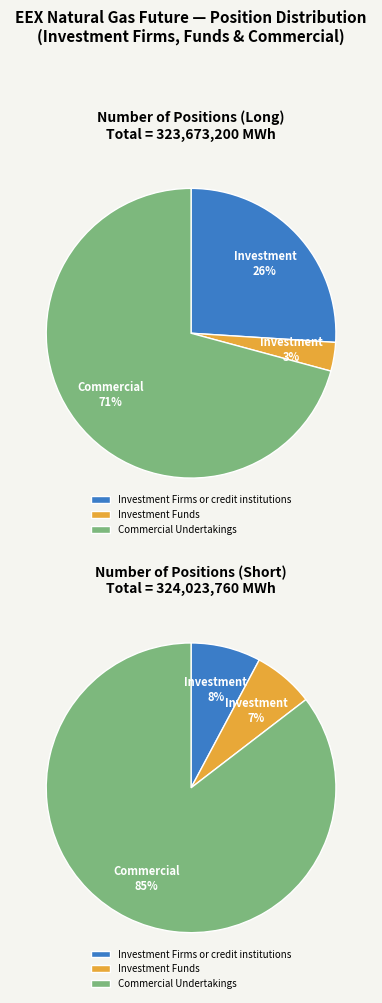

Is it true that Investment Funds is 7% of the pie?

True